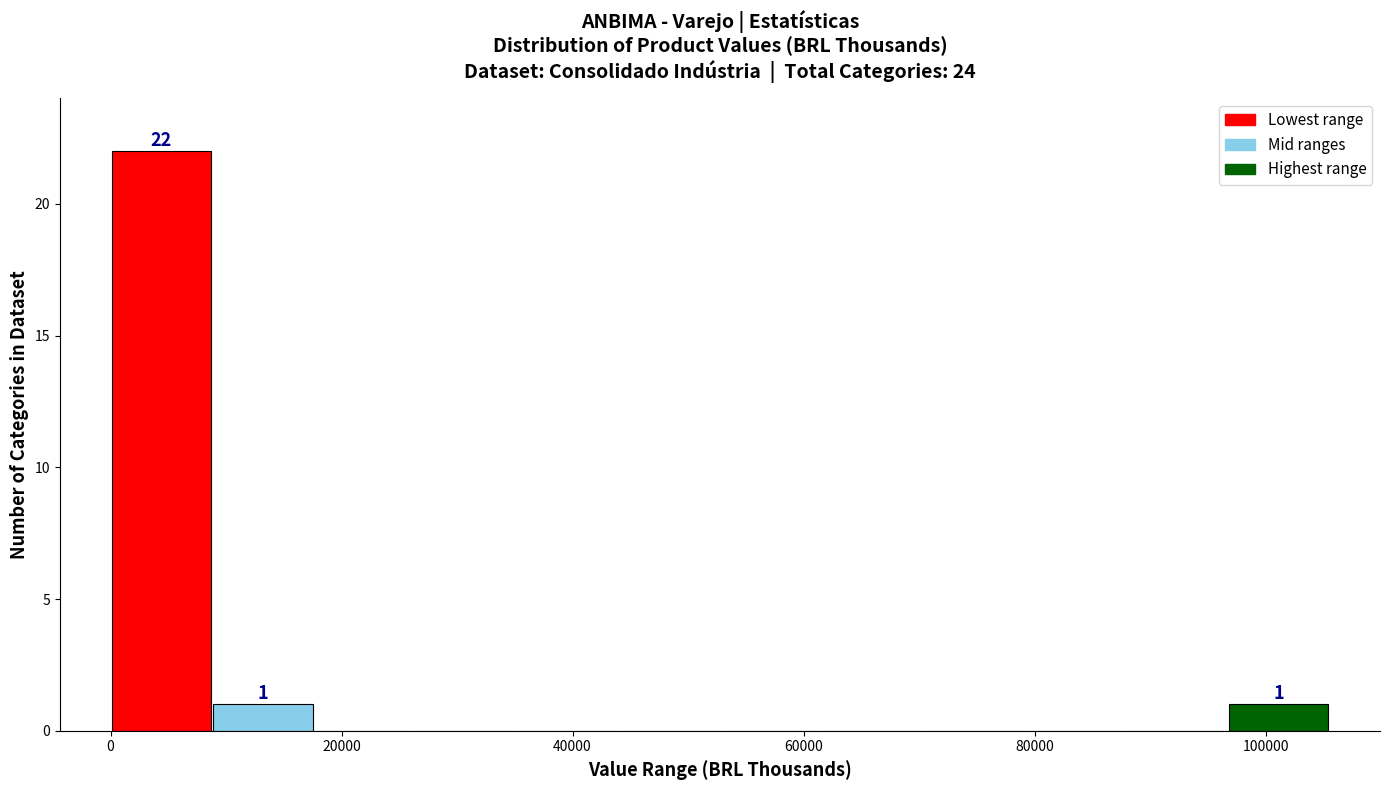

Which range on the x-axis has the tallest bar?

0 to 8000